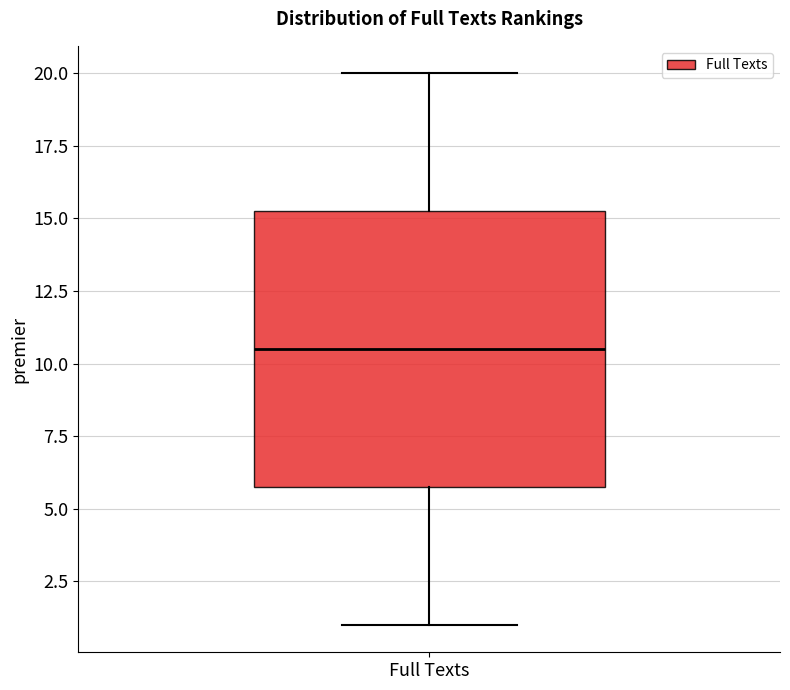

Read this box plot against the y-axis: the position of the median line, the range covered by the box, and the ends of both whiskers. The values are not printed on the chart, so give them approximately, as read against the axis.

median 10.5, box 6.0 to 15.5, whiskers 1.0 to 20.0